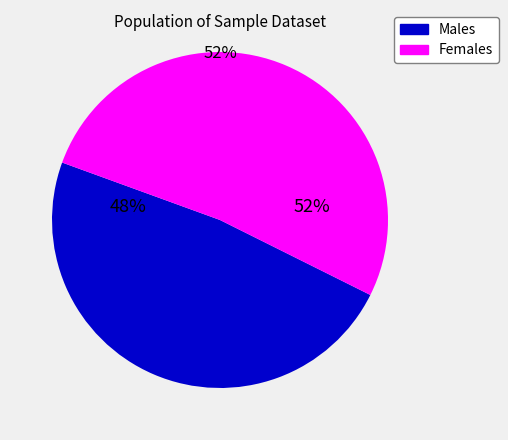

Is there a majority slice in this chart?

Yes